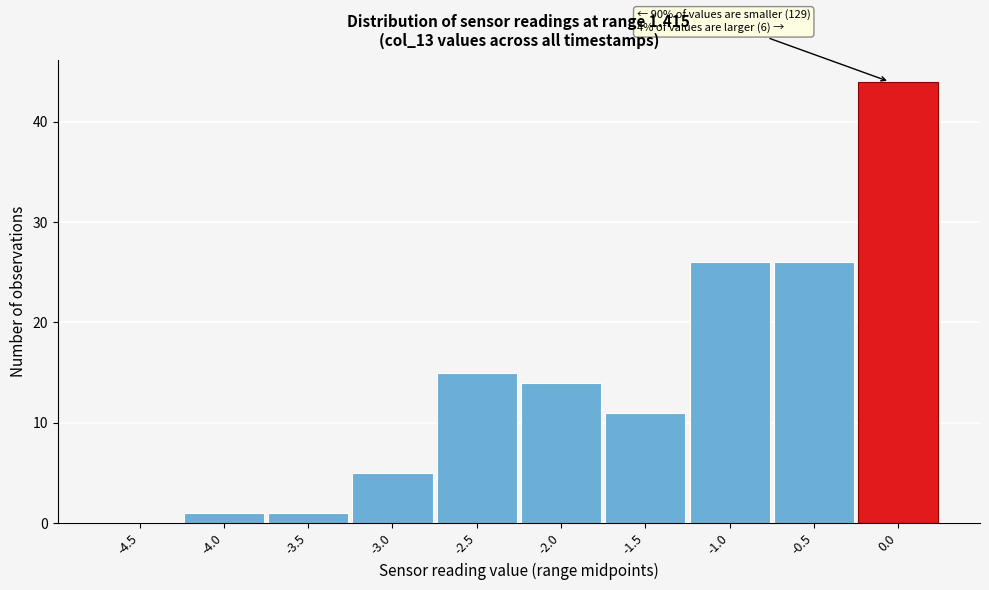

Reading left to right, transcribe all the data shown in this chart.

-4.5=0	-4.0=1	-3.5=1	-3.0=5	-2.5=15	-2.0=14	-1.5=11	-1.0=26	-0.5=26	0.0=44